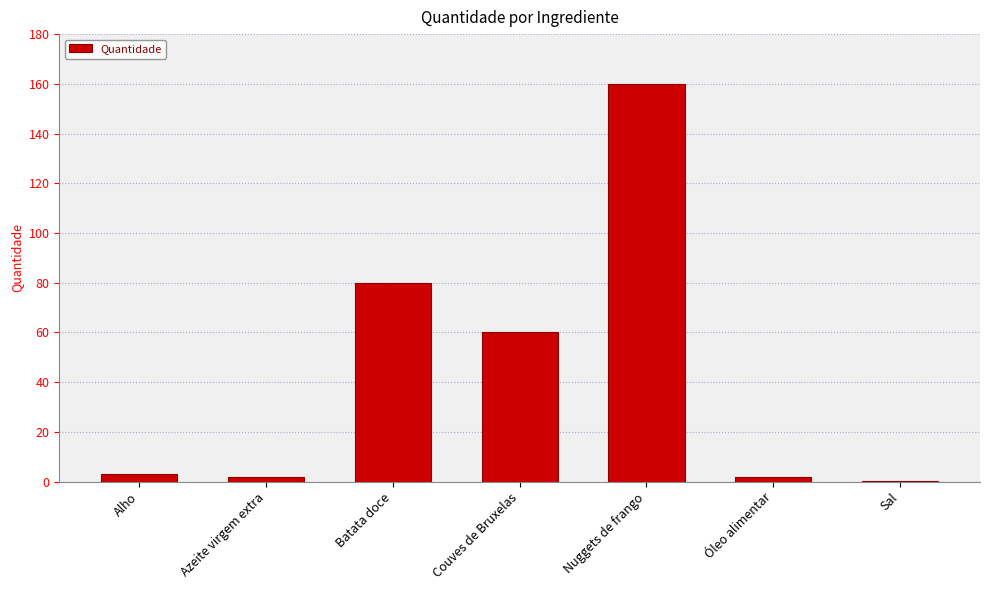

Is it true that the value at Nuggets de frango is 273.0?

False